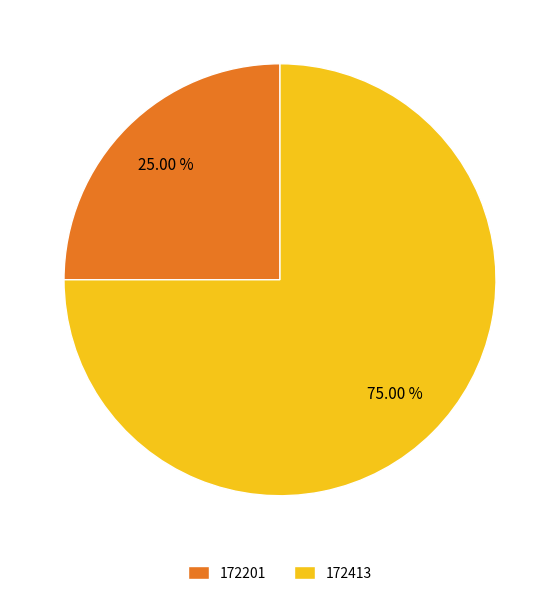

Is it true that 172413 is 75% of the pie?

True